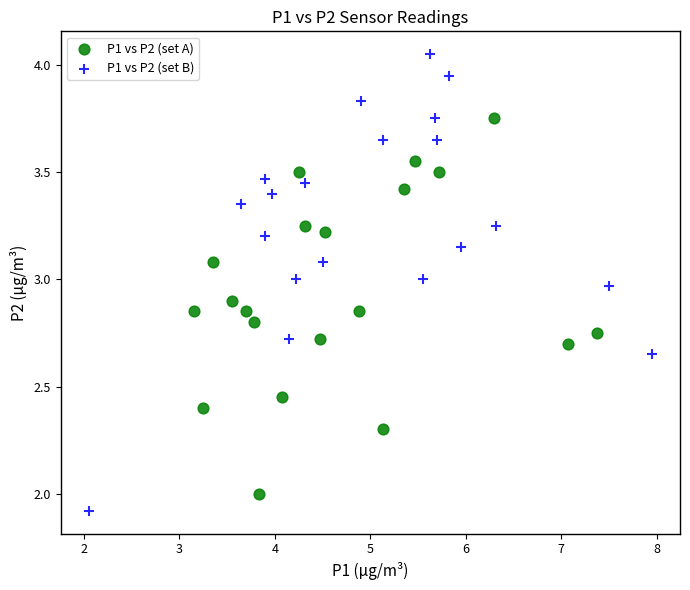

Which series contains the highest Y value?

P1 vs P2 (set B)